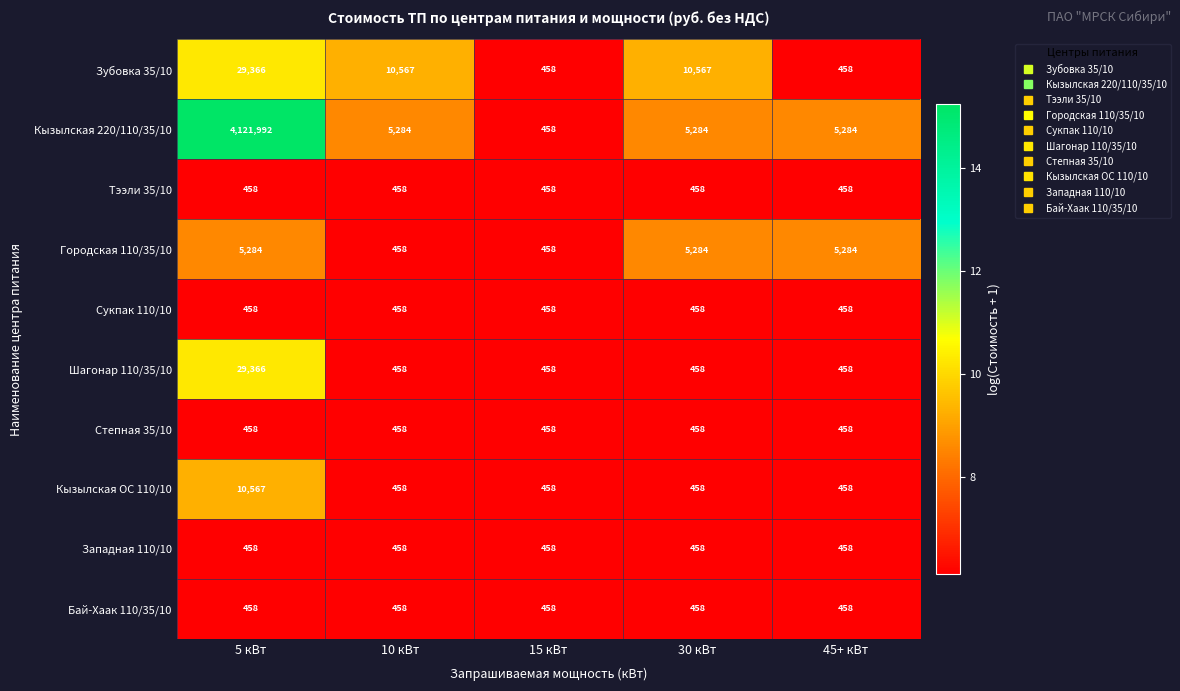

Which label corresponds to the largest value in the chart?

5 кВт